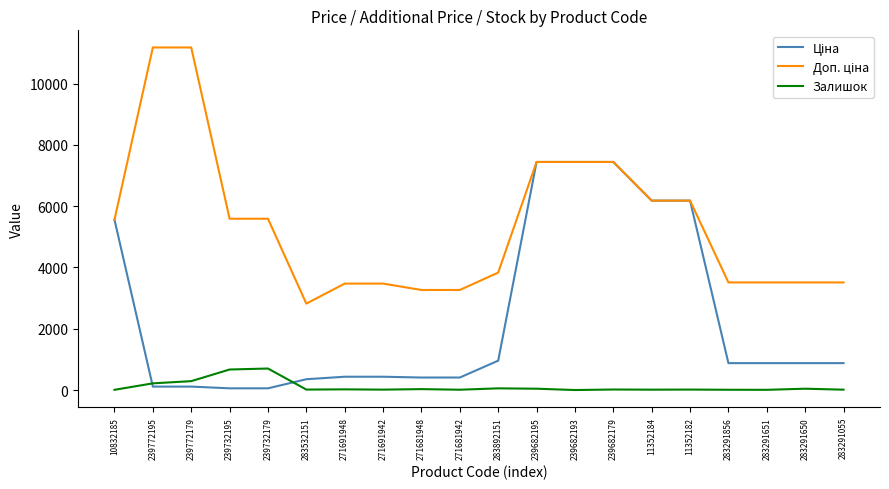

True or false: Залишок has a value of 702.0 at 239732179.

True